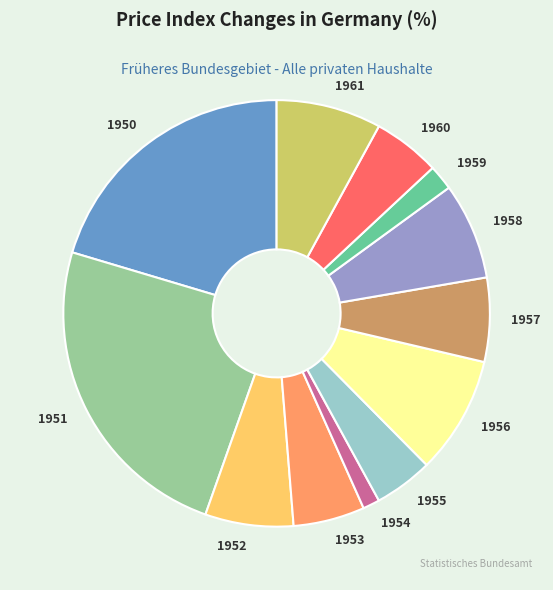

How many segments does this pie chart have?

12